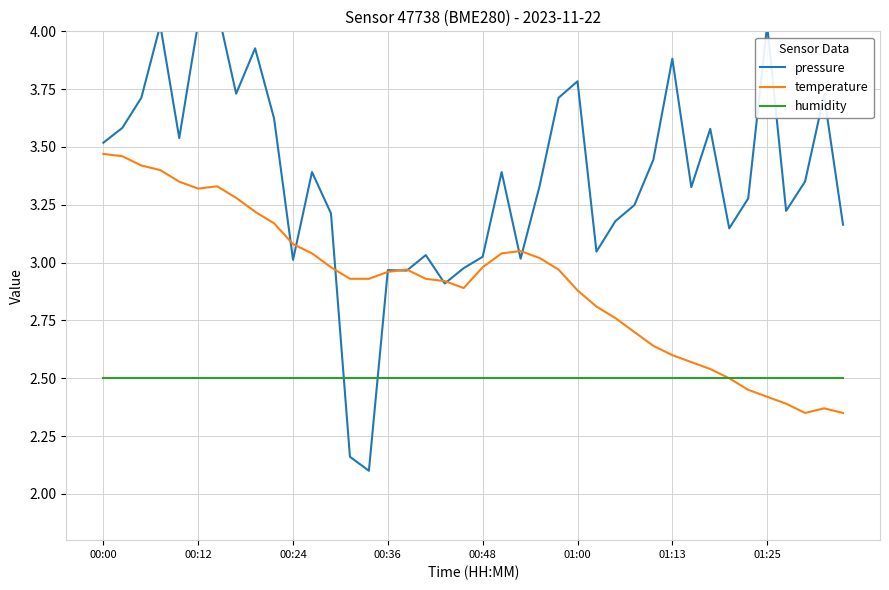

True or false: humidity and temperature cross at least once.

False